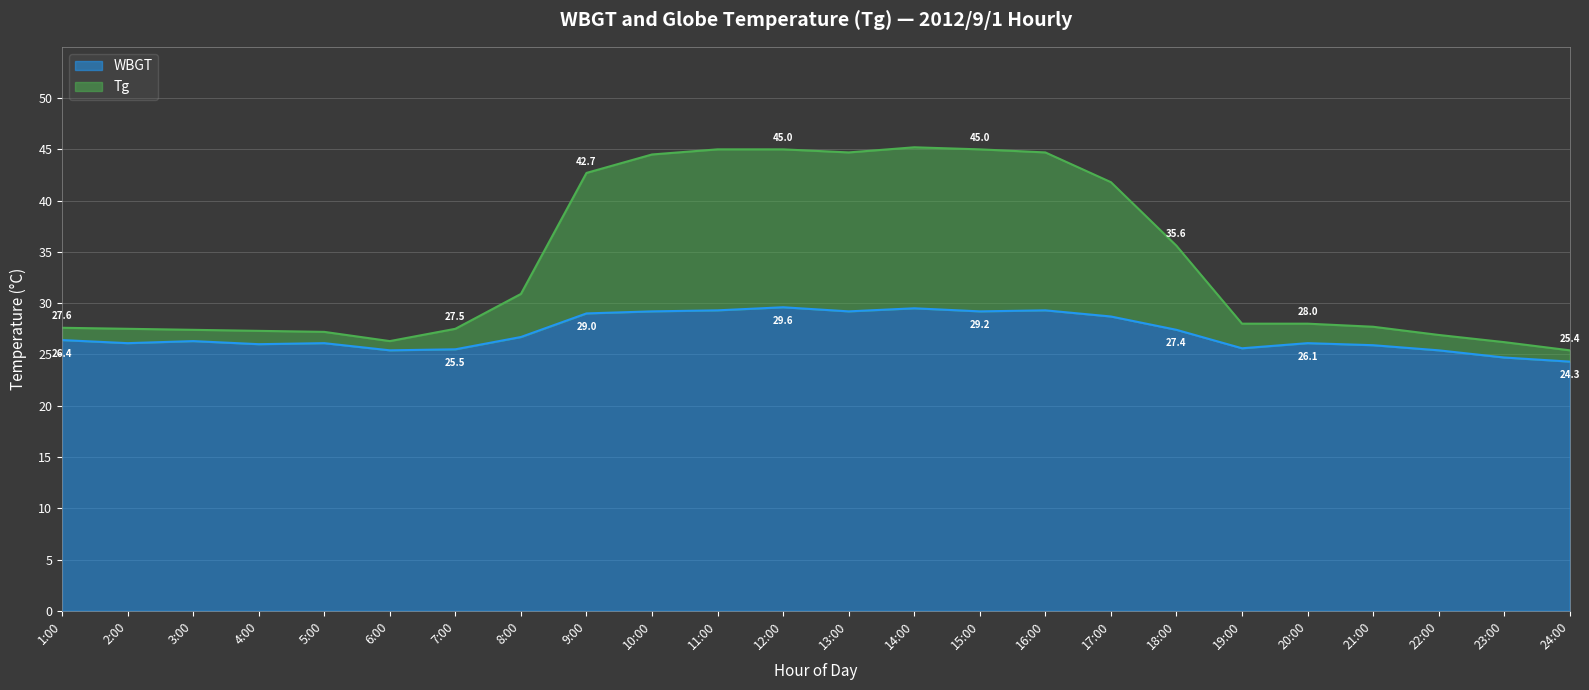

What is the average value of the Tg series?

34.1